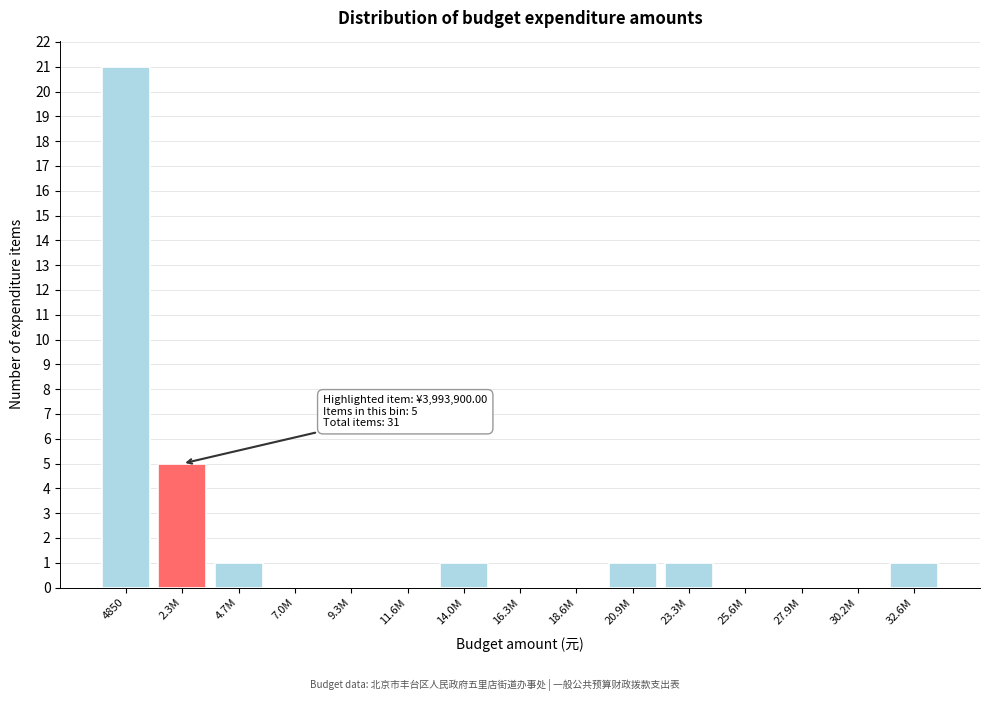

Reading left to right, extract all data points from this chart.

4850=21	2.3M=5	4.7M=1	7.0M=0	9.3M=0	11.6M=0	14.0M=1	16.3M=0	18.6M=0	20.9M=1	23.3M=1	25.6M=0	27.9M=0	30.2M=0	32.6M=1